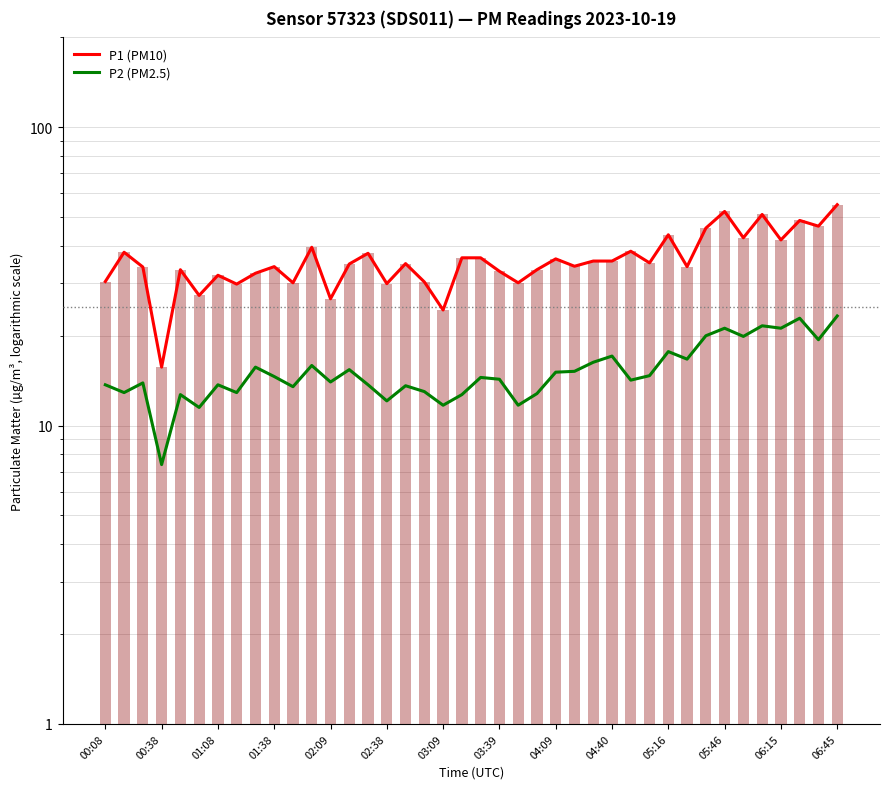

Reading left to right, what are all the values shown in this chart?

P1 (PM10): 30.4	38.1	34.0	15.7	33.3	27.3	31.9	29.8	32.4	34.1	30.1	39.6	26.6	34.8	37.8	29.9	34.9	30.3	24.4	36.5	36.5	32.9	30.1	33.3	36.2	34.2	35.6	35.6	38.4	35.1	43.6	34.1	45.9	52.2	42.6	51.0	41.9	48.7	46.6	55.0
P2 (PM2.5): 13.7	12.9	13.9	7.4	12.7	11.5	13.7	12.9	15.7	14.6	13.5	15.9	14.0	15.4	13.7	12.1	13.6	13.0	11.7	12.7	14.5	14.3	11.7	12.8	15.1	15.2	16.3	17.1	14.2	14.7	17.7	16.7	20.0	21.2	19.9	21.6	21.2	22.9	19.4	23.3